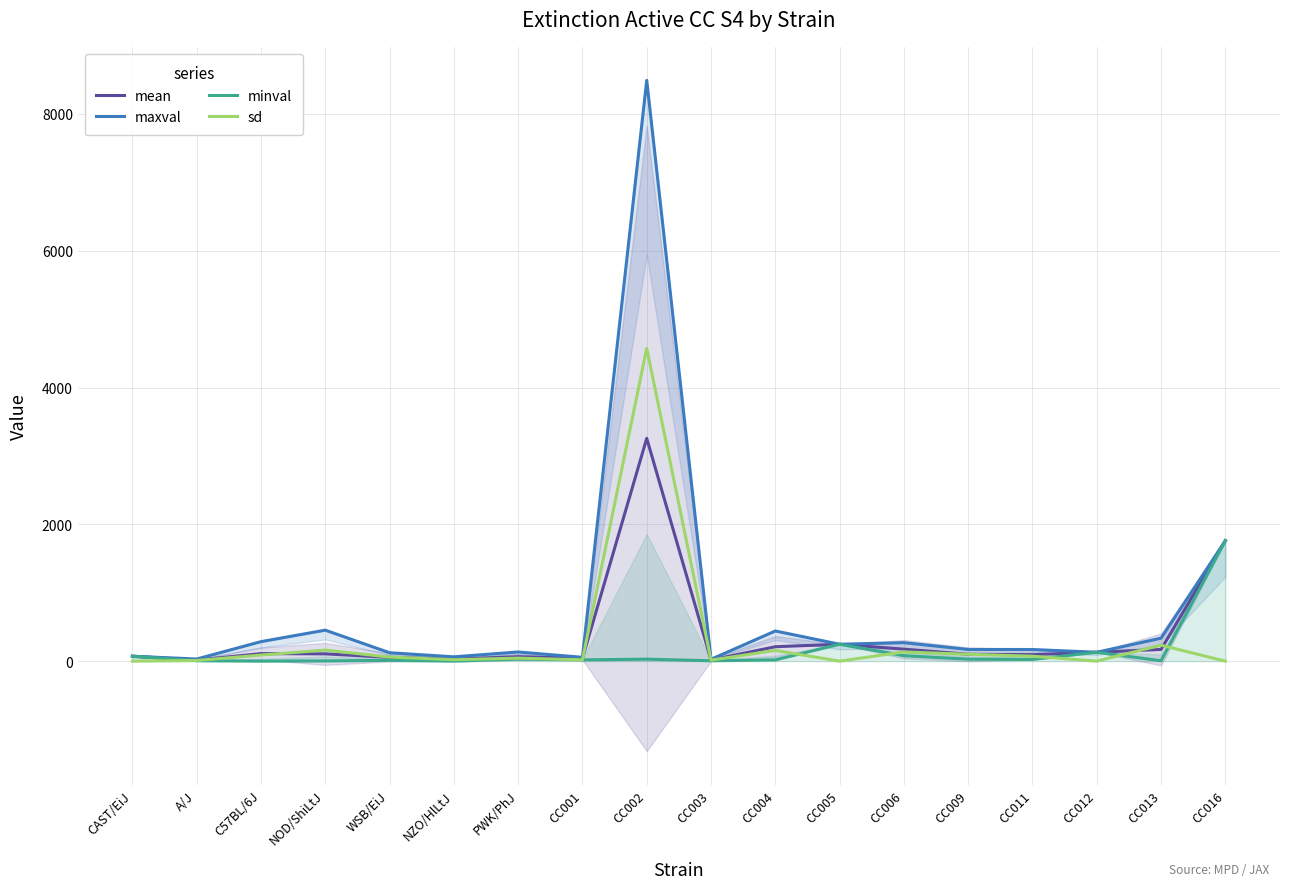

Rank the series at CC001 from highest to lowest value.

maxval, mean, sd, minval